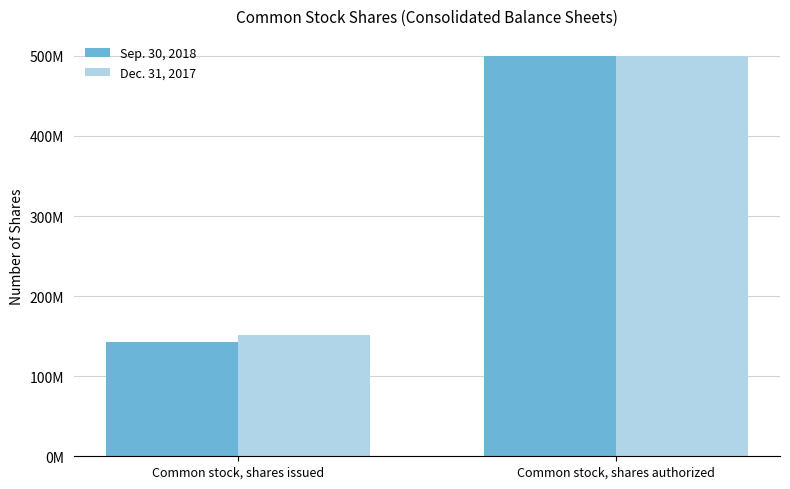

What is the sum of all Sep. 30, 2018 values?

642202313